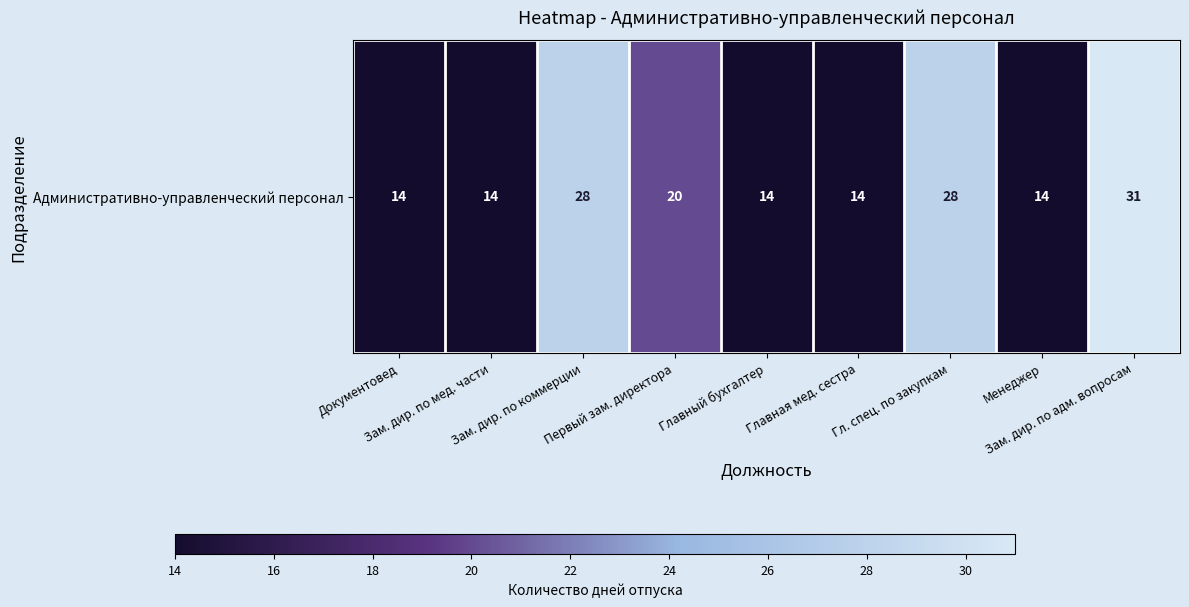

True or false: the data shows 9 at Первый зам. директора.

False